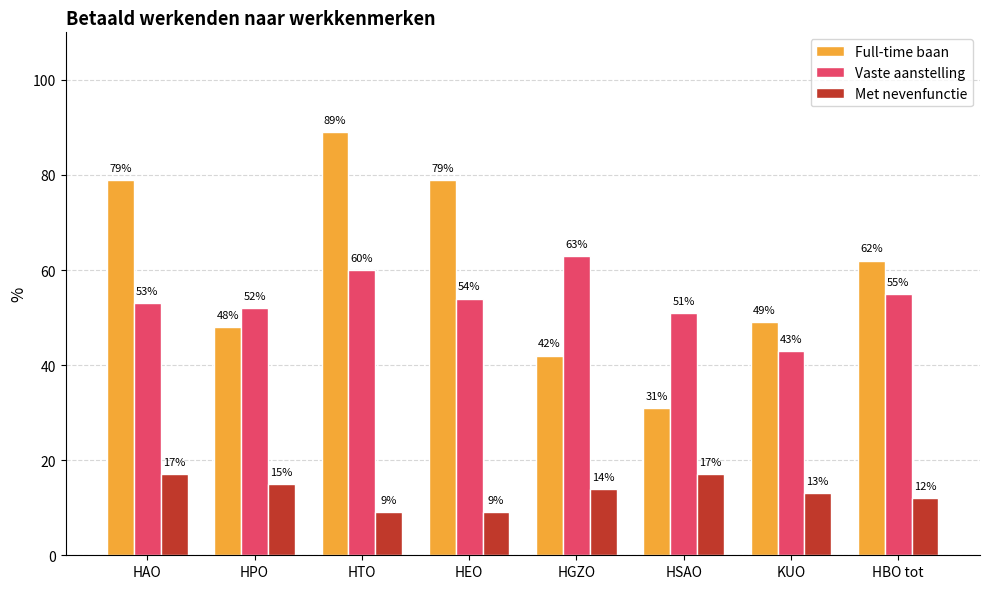

Is the value of Met nevenfunctie at HTO greater than the value of Full-time baan at HSAO?

No